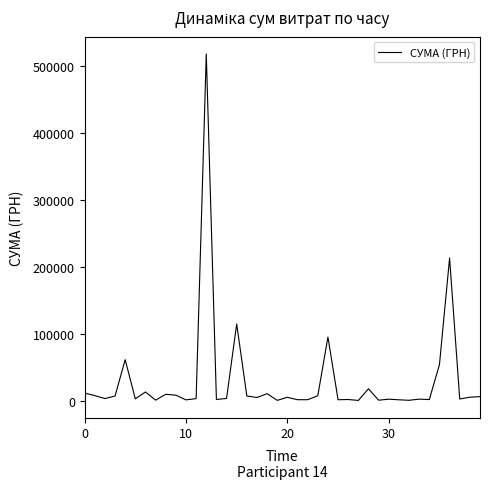

Count the number of data series in this chart.

1